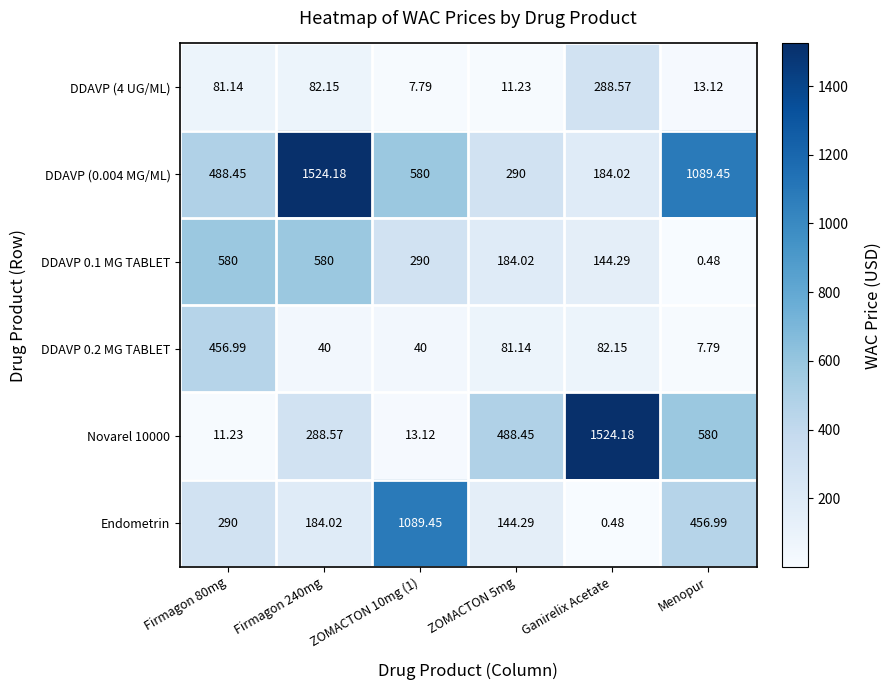

Where is DDAVP 0.2 MG TABLET nearest to the value 232?

Ganirelix Acetate